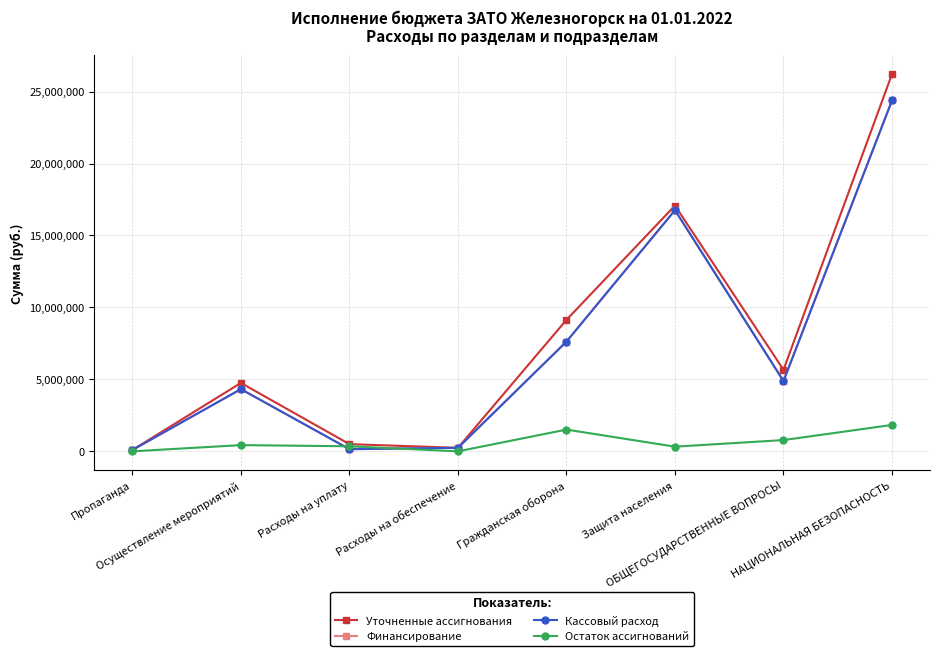

Does the chart have visible grid lines?

Yes